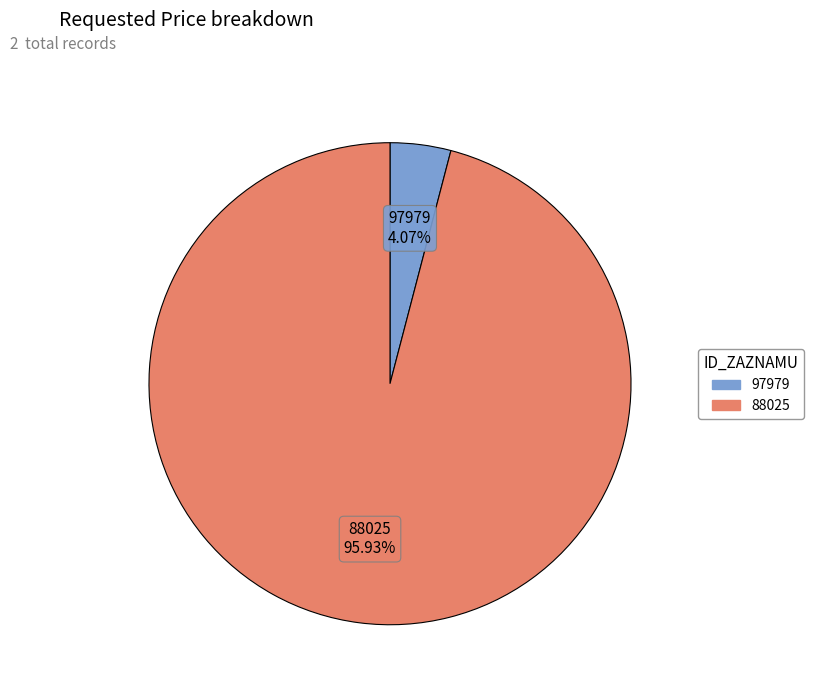

Which category has the biggest portion of the pie?

88025